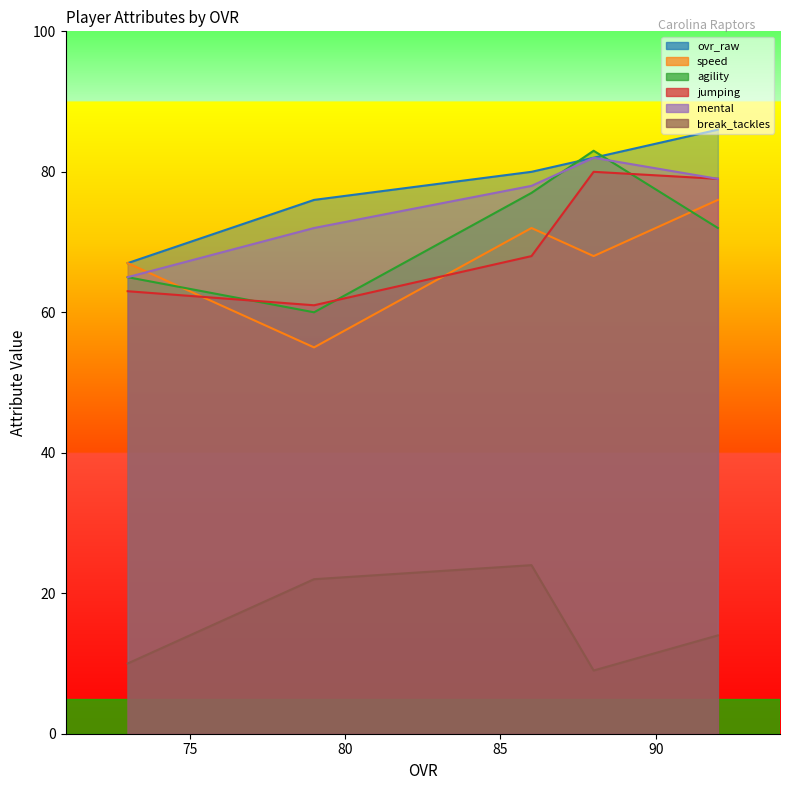

List the labels in order of speed value, smallest first.

79, 73, 88, 86, 92